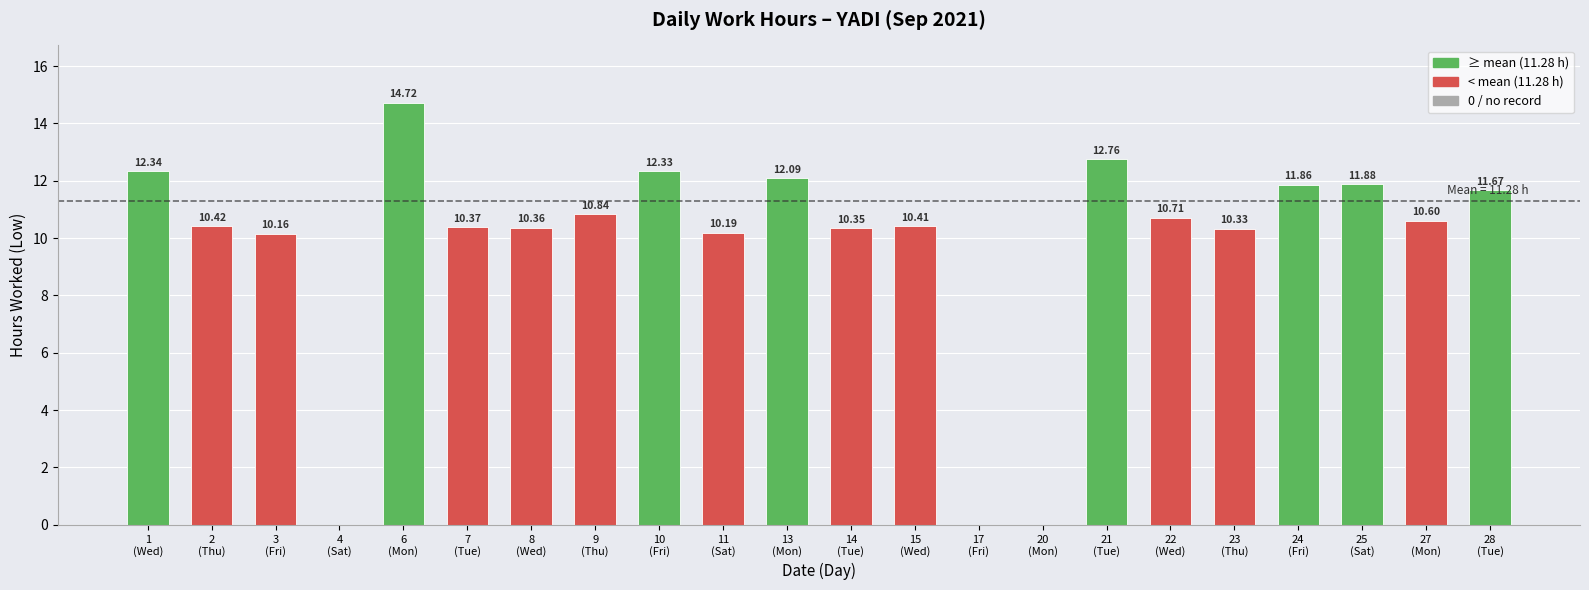

What is the sum of all values?

214.4